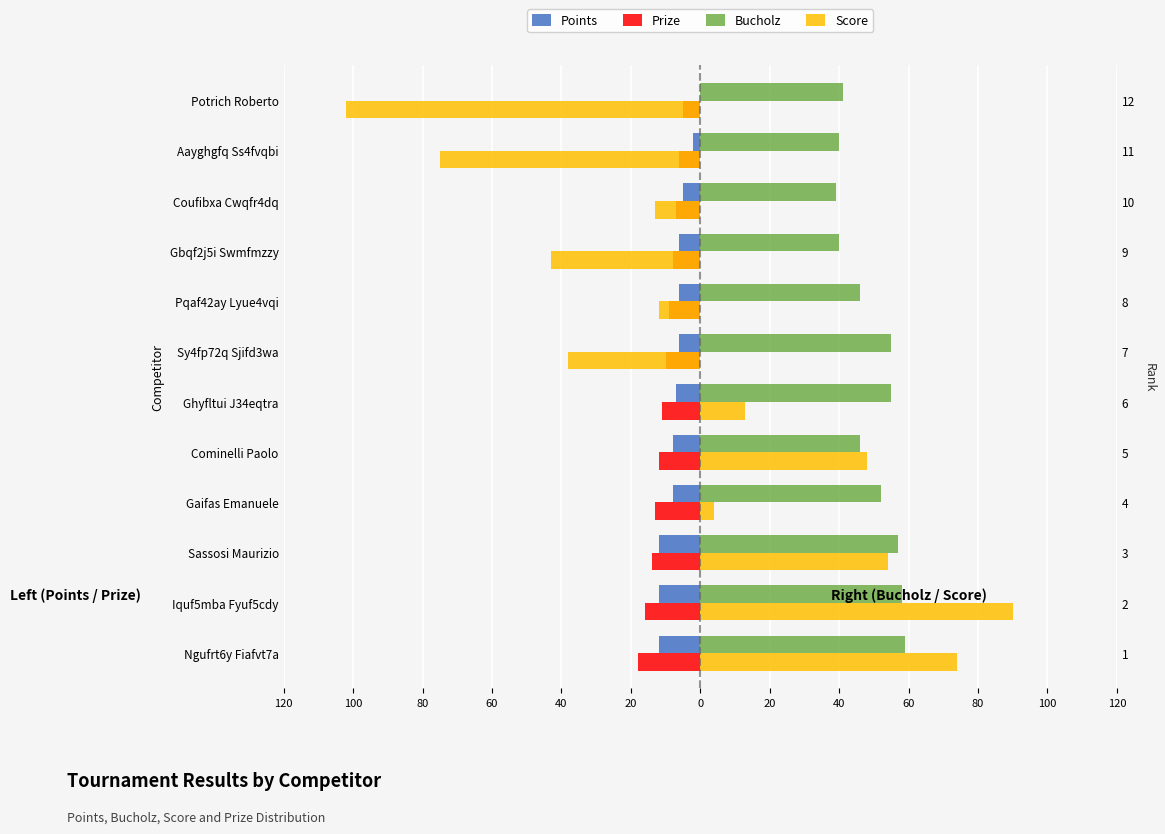

How many negative values does the Points series have?

11